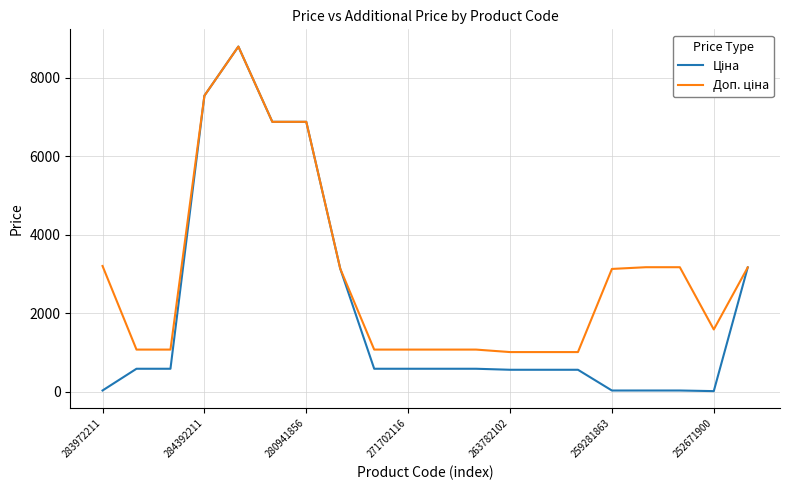

What is the maximum value shown in the chart?

8797.6